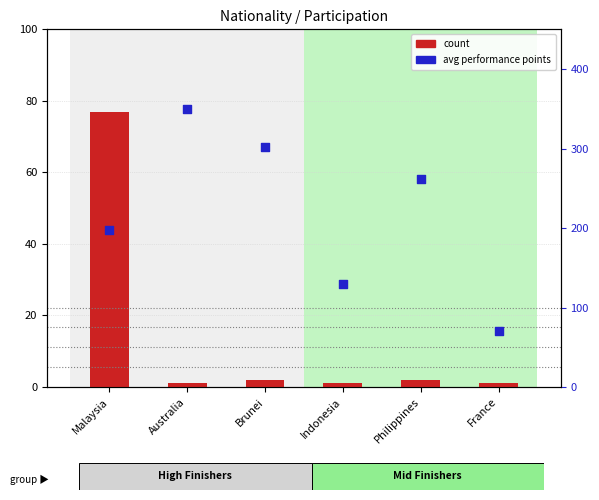

Which series reaches the maximum Y coordinate?

avg performance points